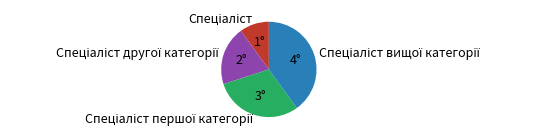

Is there a majority slice in this chart?

No